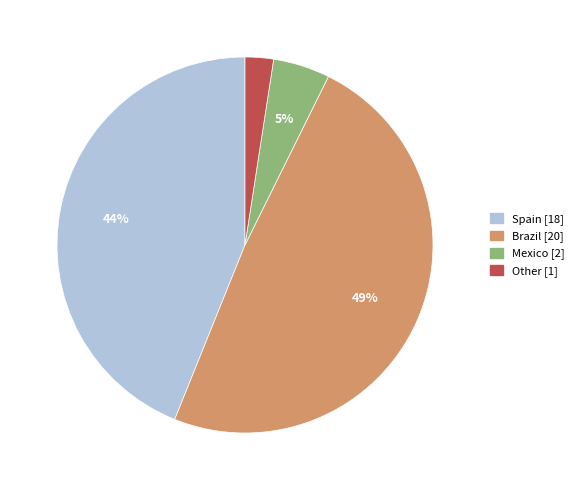

Which has a higher value, Other or Brazil?

Brazil